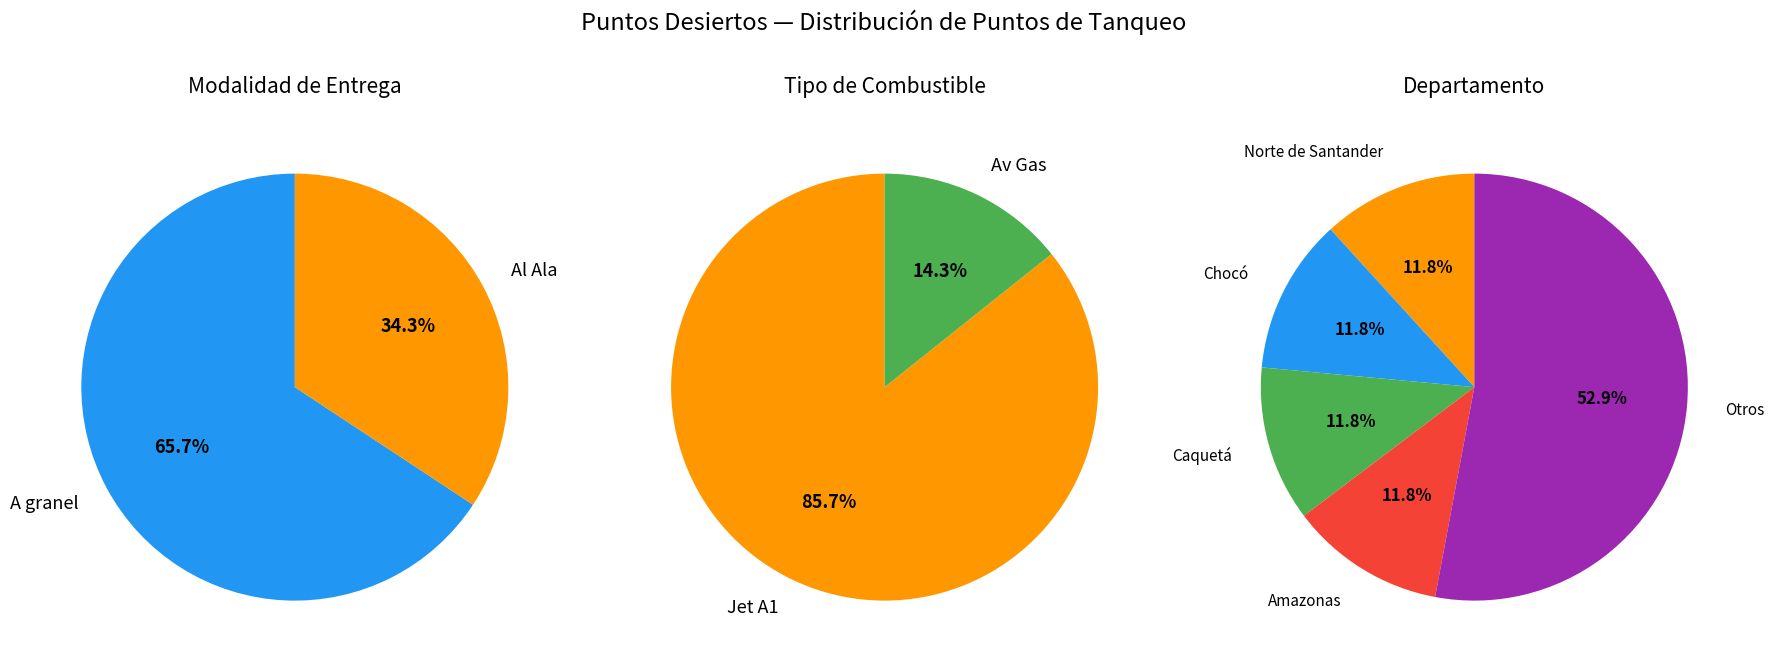

What is the smallest slice in the pie chart?

Al Ala